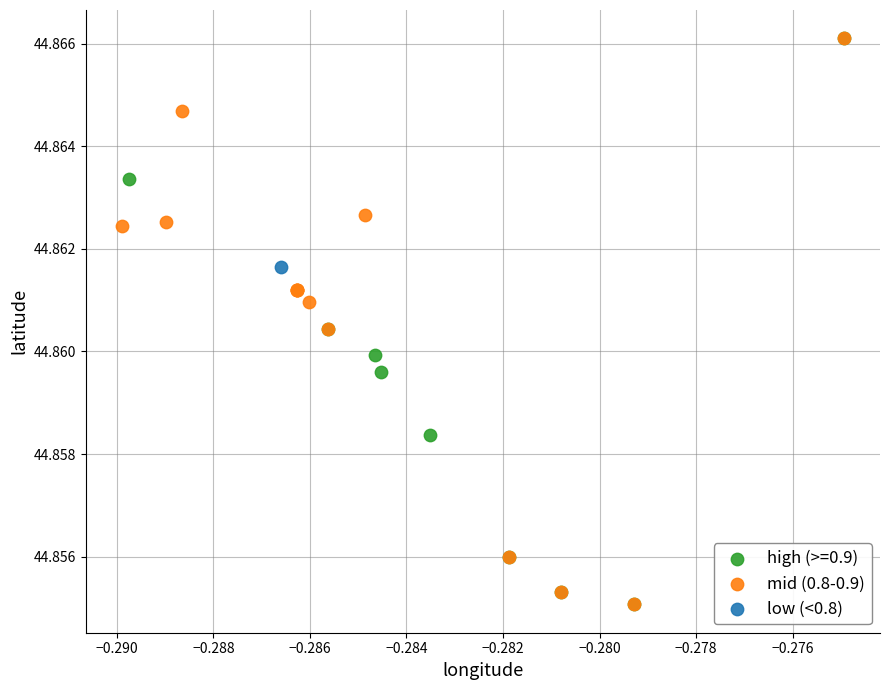

What are all the series names shown in the legend?

high (>=0.9), mid (0.8-0.9), low (<0.8)